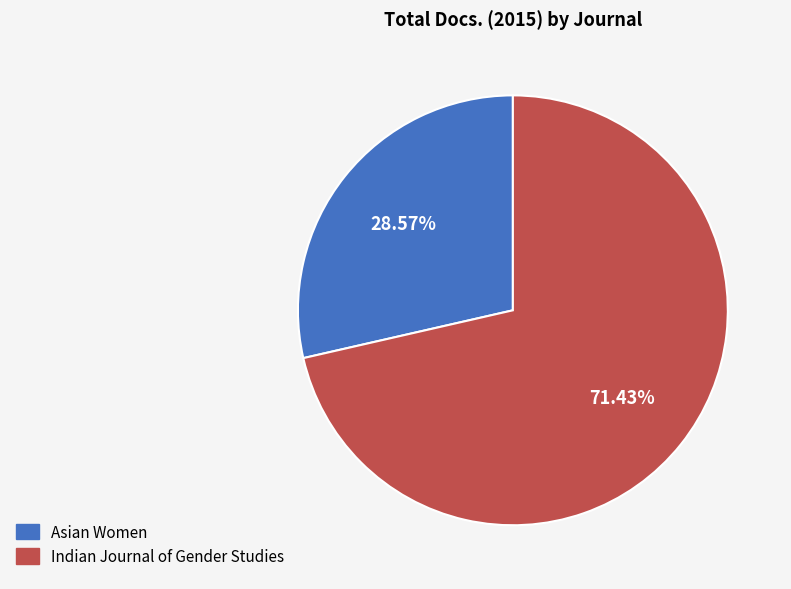

What is the majority slice?

Indian Journal of Gender Studies